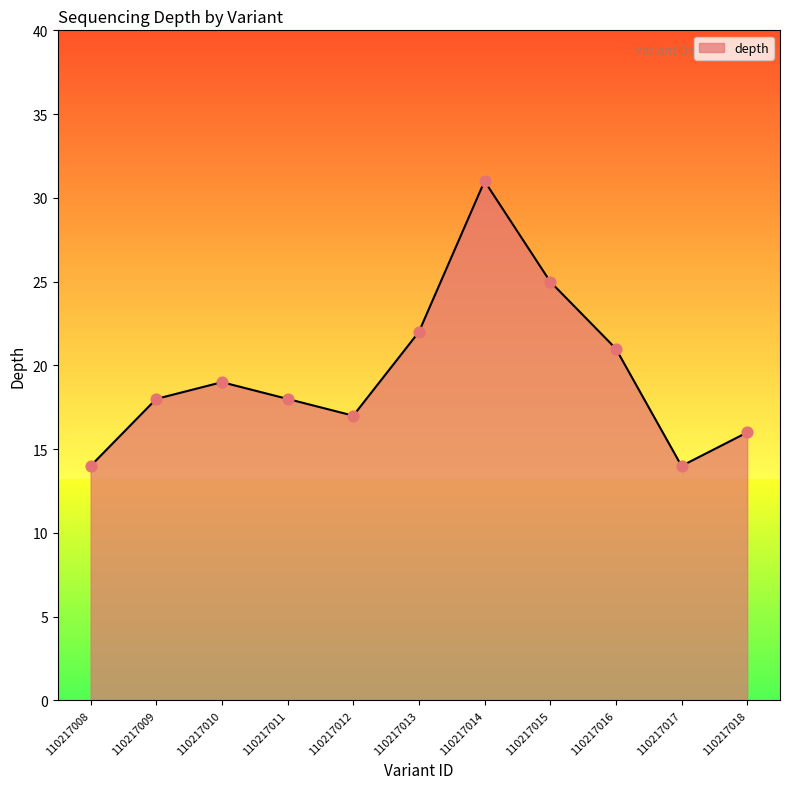

What is the change in value from 110217016 to 110217017?

-7